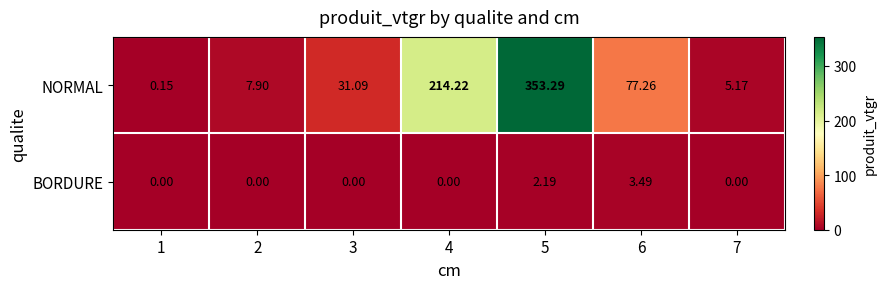

Which series has the largest total across all categories?

NORMAL